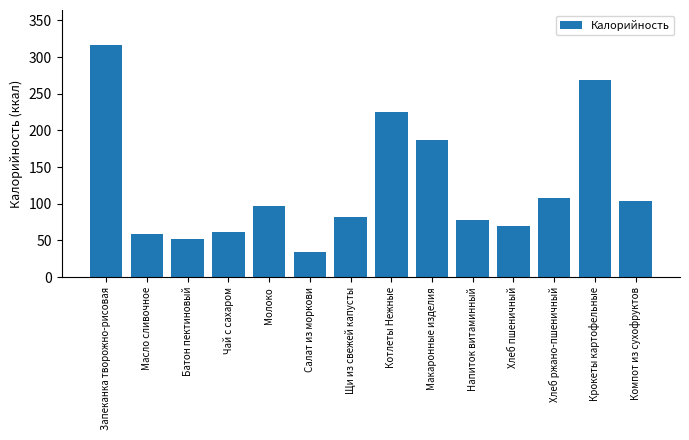

What is the smallest value displayed?

34.5